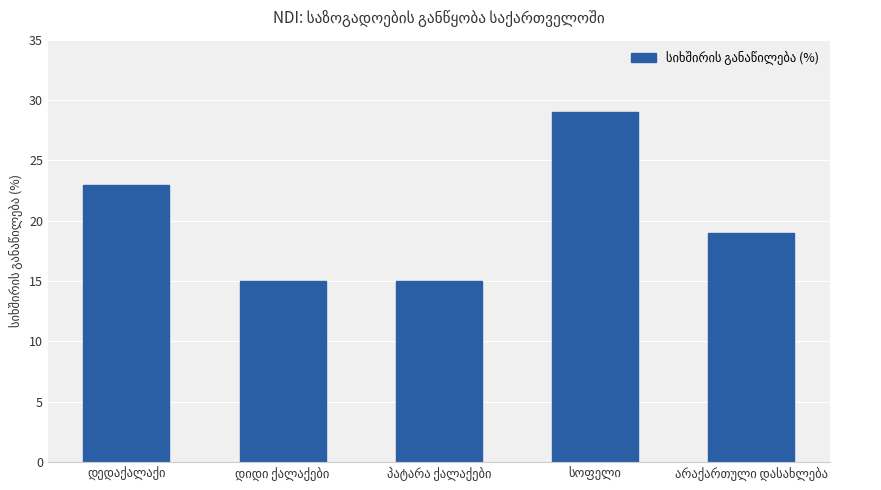

Does the chart contain stacked bars?

No